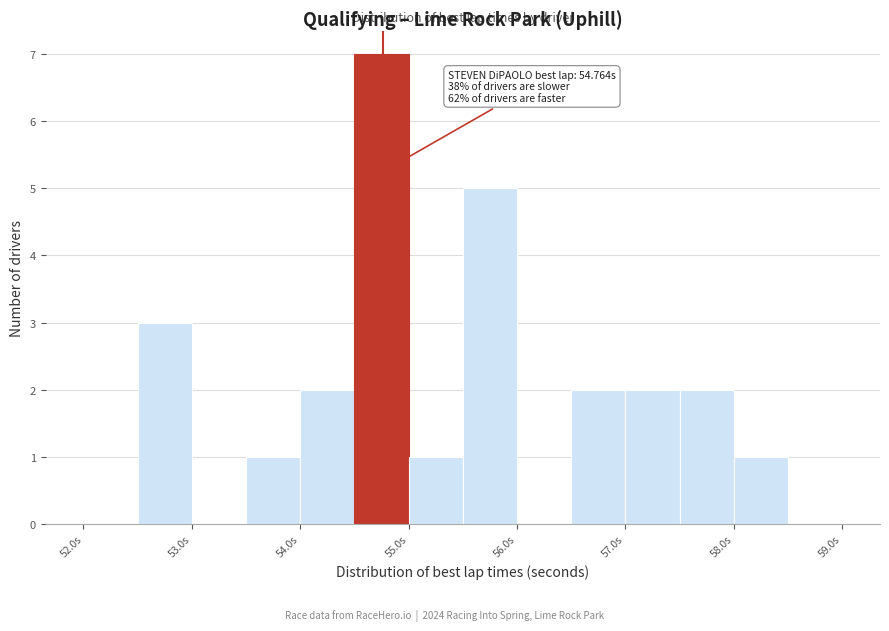

Which range on the x-axis has the tallest bar?

54.5 to 55.0